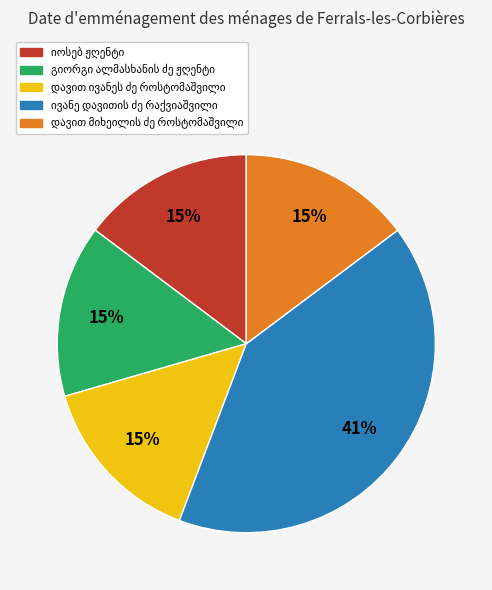

To the nearest percent, what is the difference between the largest and smallest slice percentages?

26%